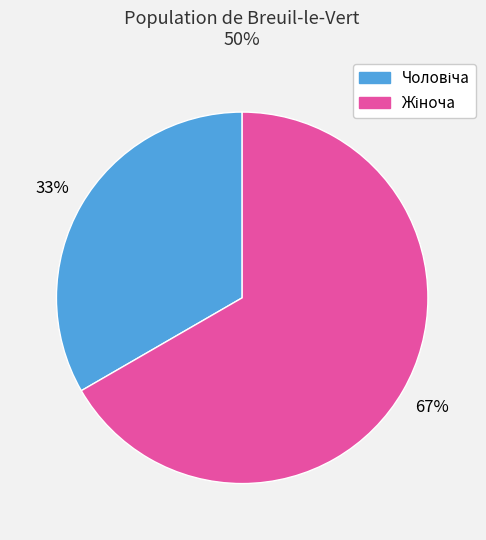

Is there any slice that represents more than half of the pie?

Yes